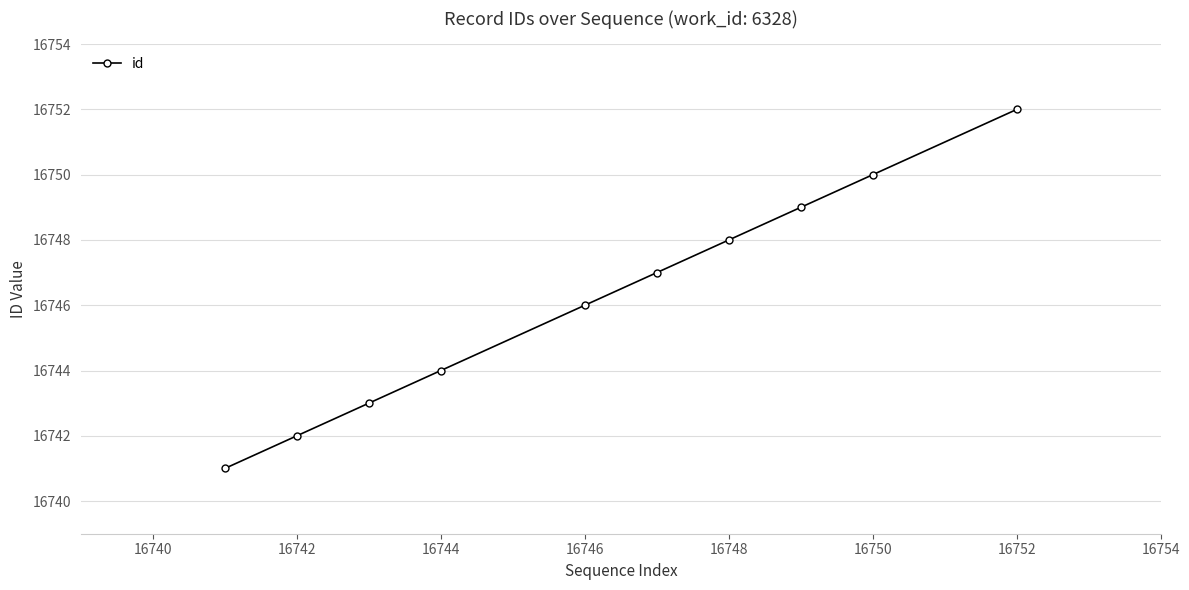

What is the value of the 2nd point from the left?

16742